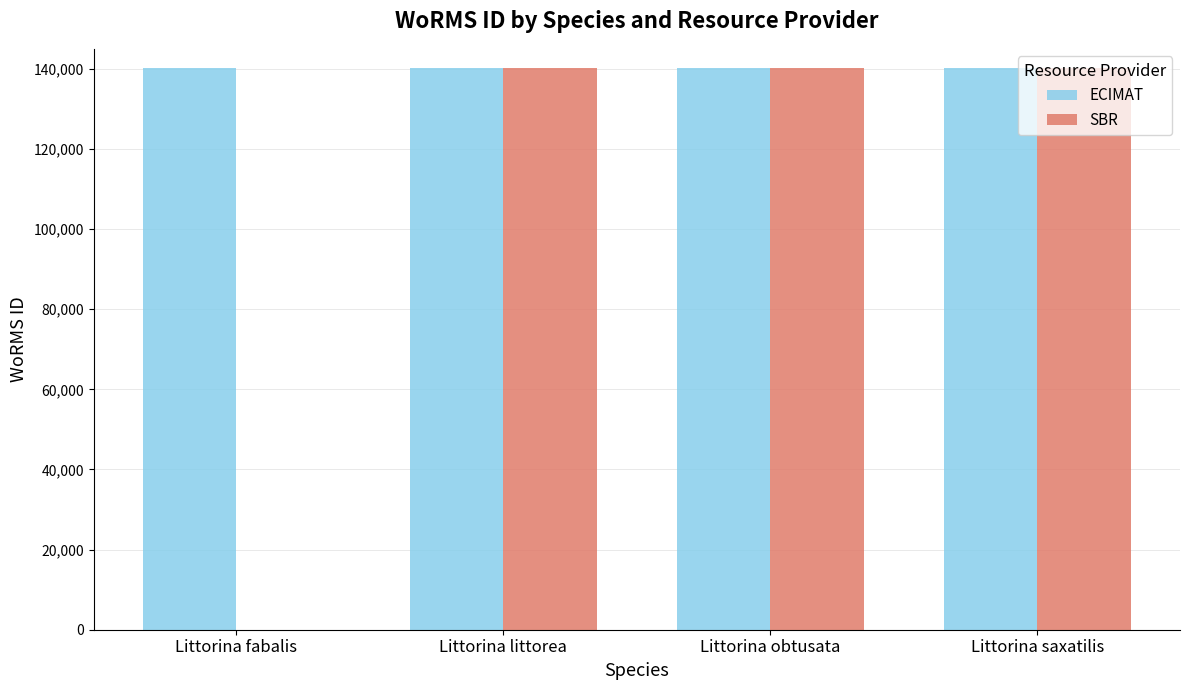

What is the sum of the ECIMAT values at Littorina saxatilis and Littorina obtusata?

280527